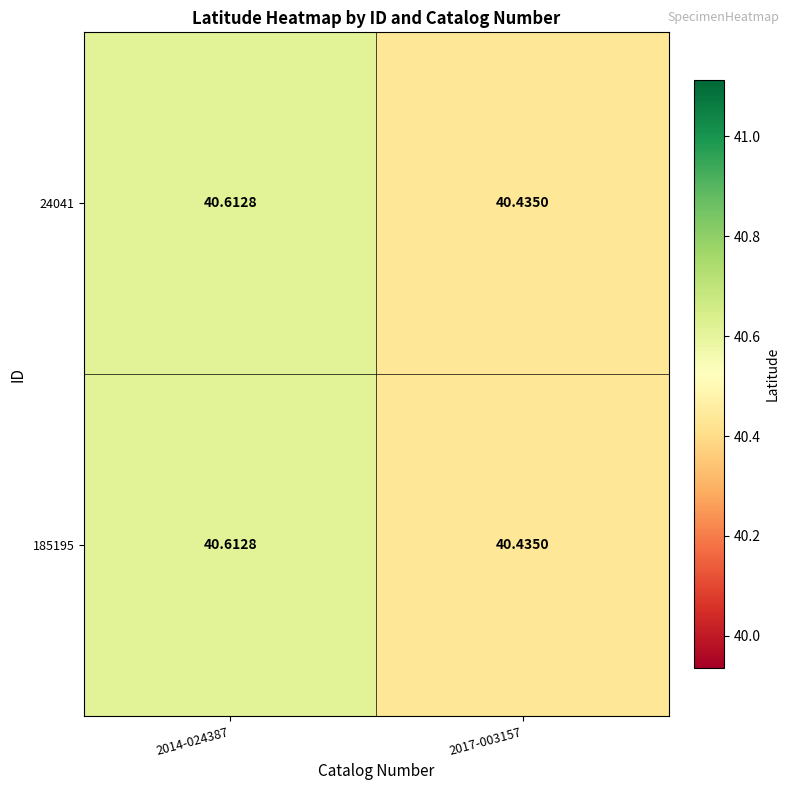

Which series has the widest spread of values?

24041